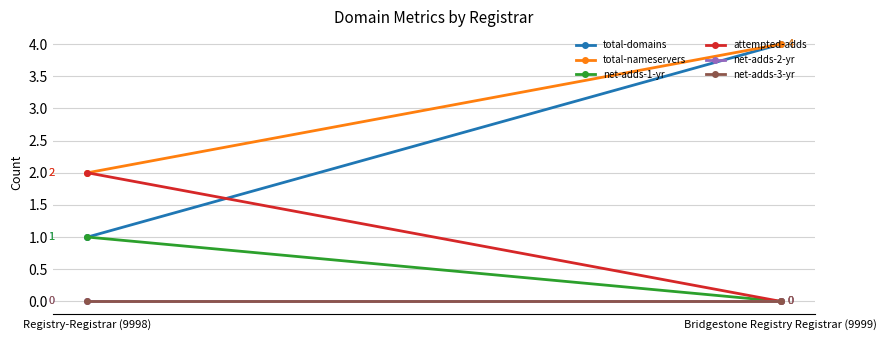

What is the difference between the highest and lowest values at Registry-Registrar (9998)?

2